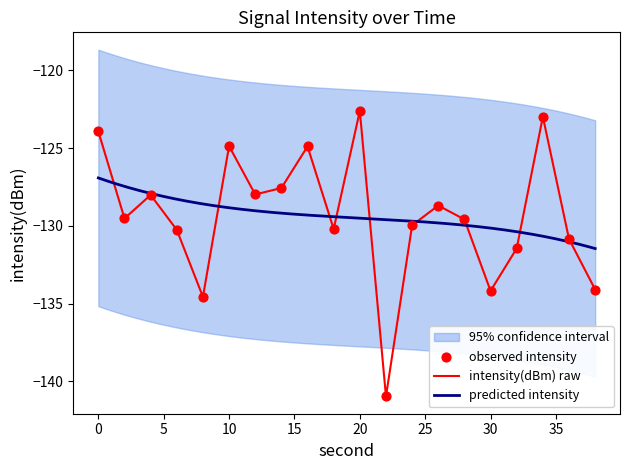

Between 28 and 22, which is larger?

28